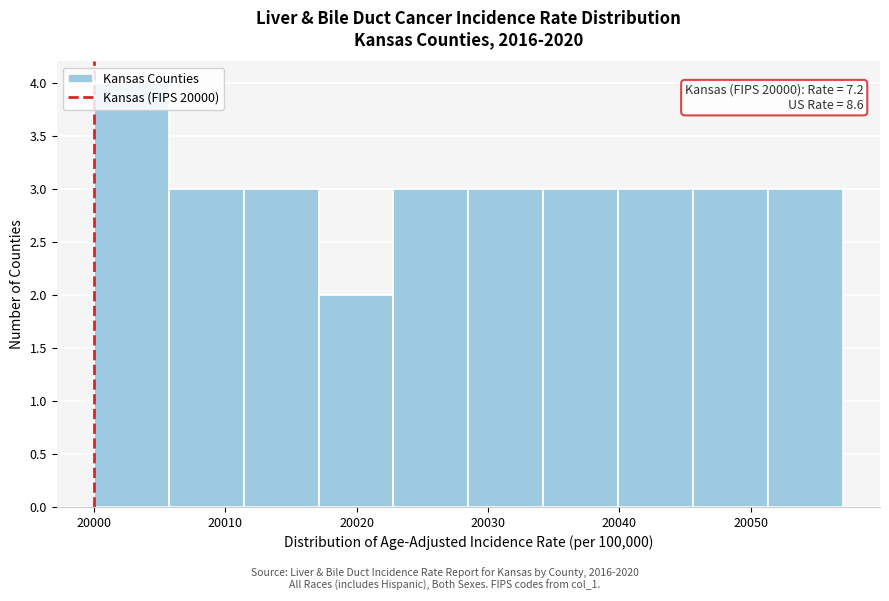

Which range on the x-axis has the tallest bar?

20000.0 to 20005.7